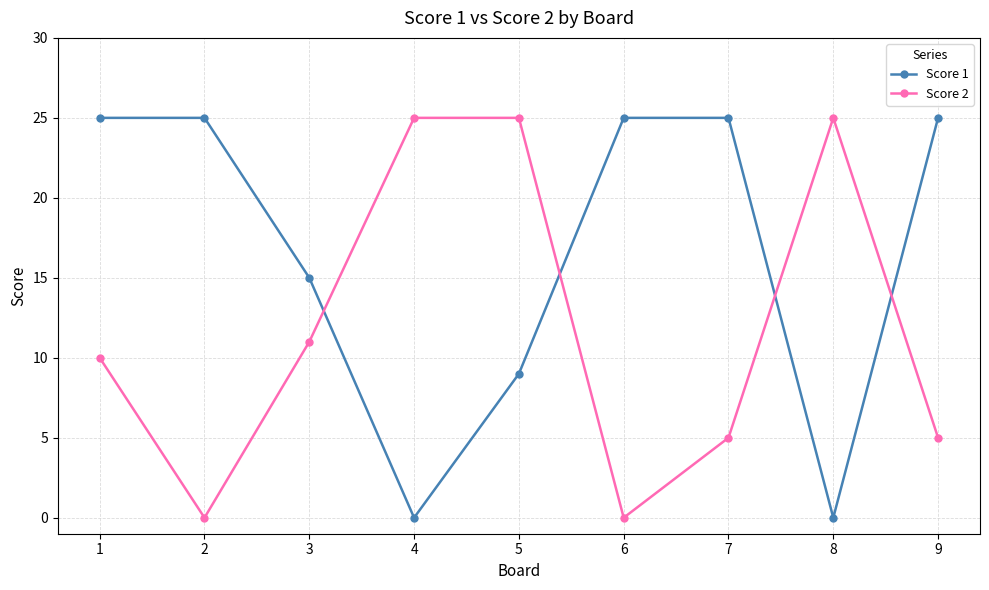

How many series are shown in this chart?

2